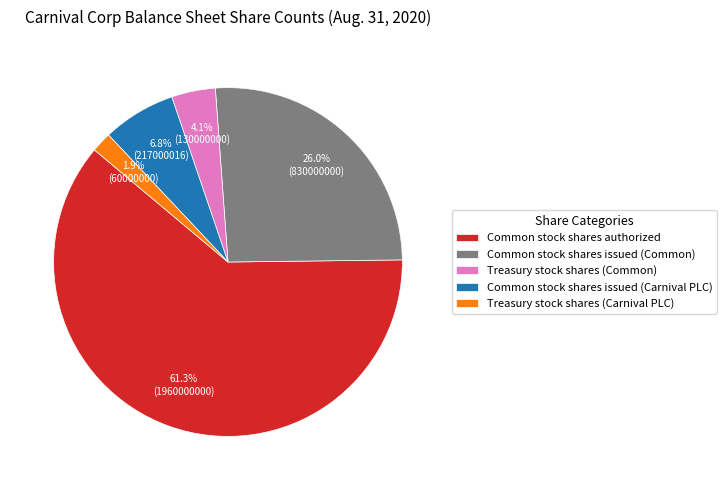

Between Common stock shares issued (Common) and Treasury stock shares (Carnival PLC), which is larger?

Common stock shares issued (Common)